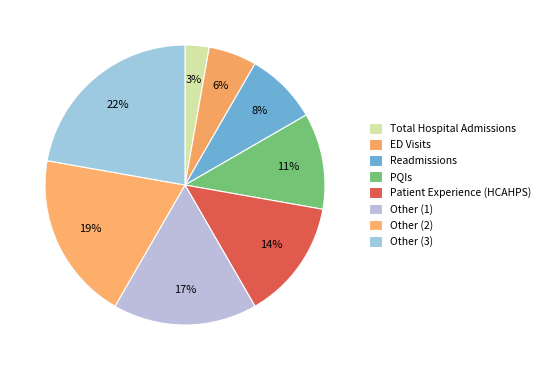

Count the number of slices in the pie.

8